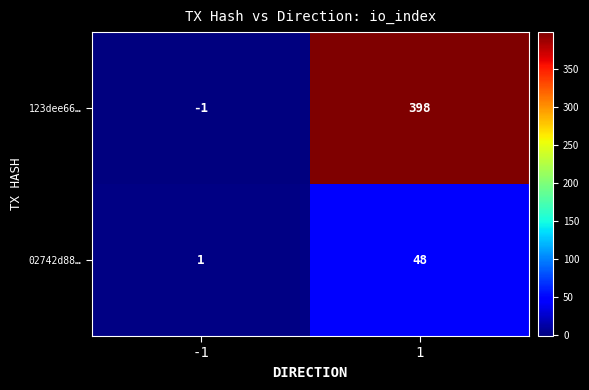

At how many categories does at least one series exceed 233?

1